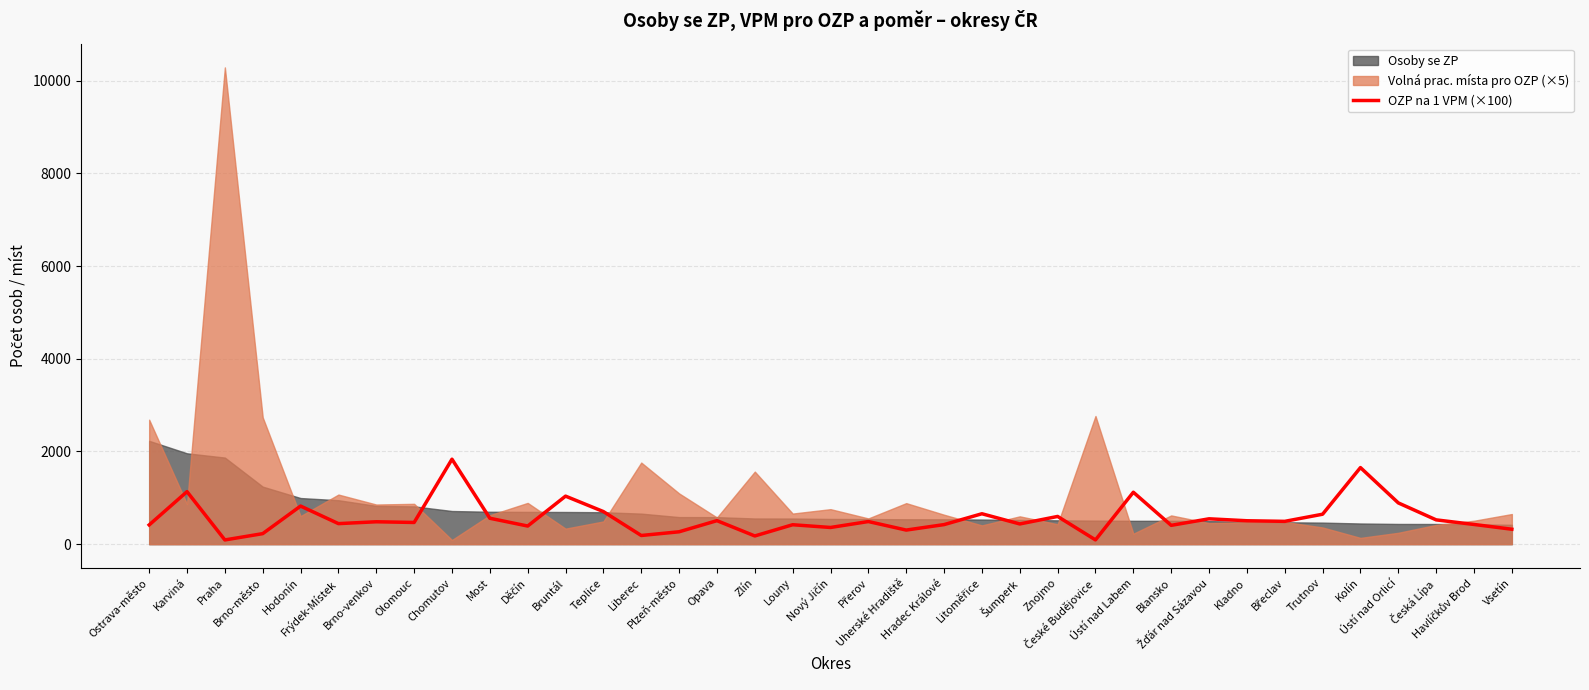

At which label does the data first exceed 483?

Karviná